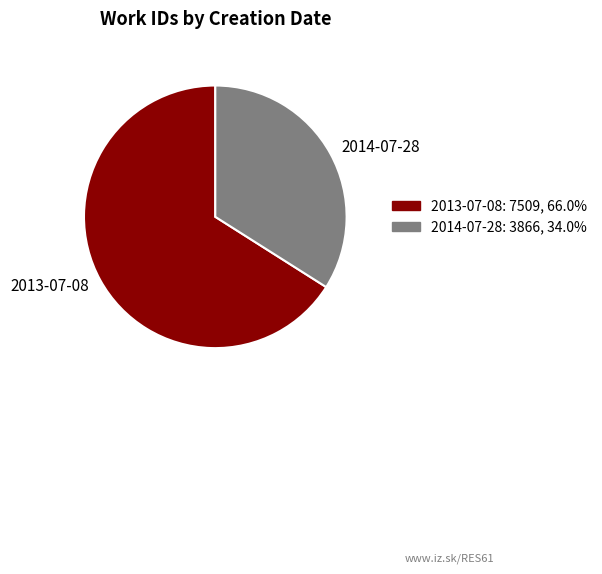

What is the ratio of the value at 2014-07-28 to the value at 2013-07-08?

0.5